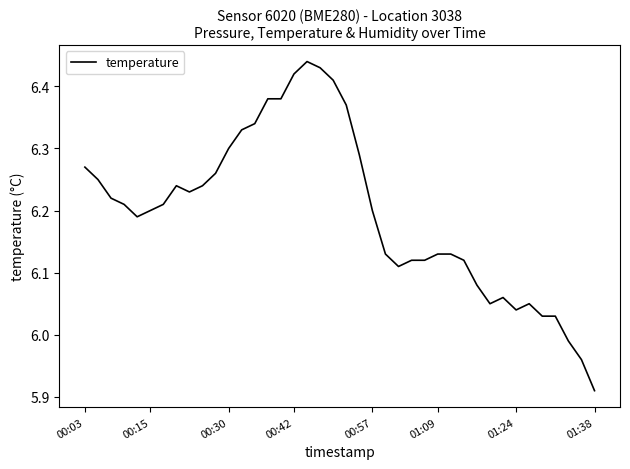

What is the difference between the maximum and minimum values?

0.5